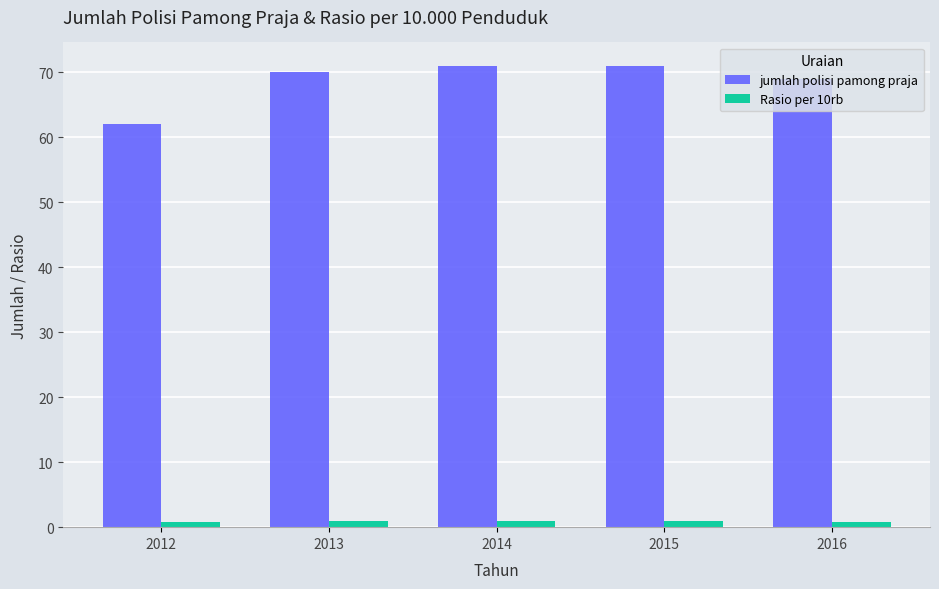

Is it true that Rasio per 10rb equals 0.9 at 2015?

True